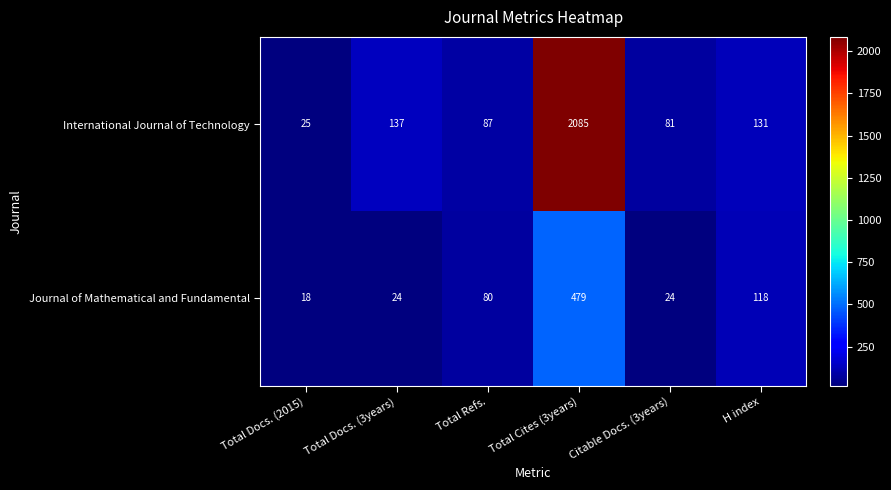

What is the difference between the maximum and minimum values in the International Journal of Technology series?

2060